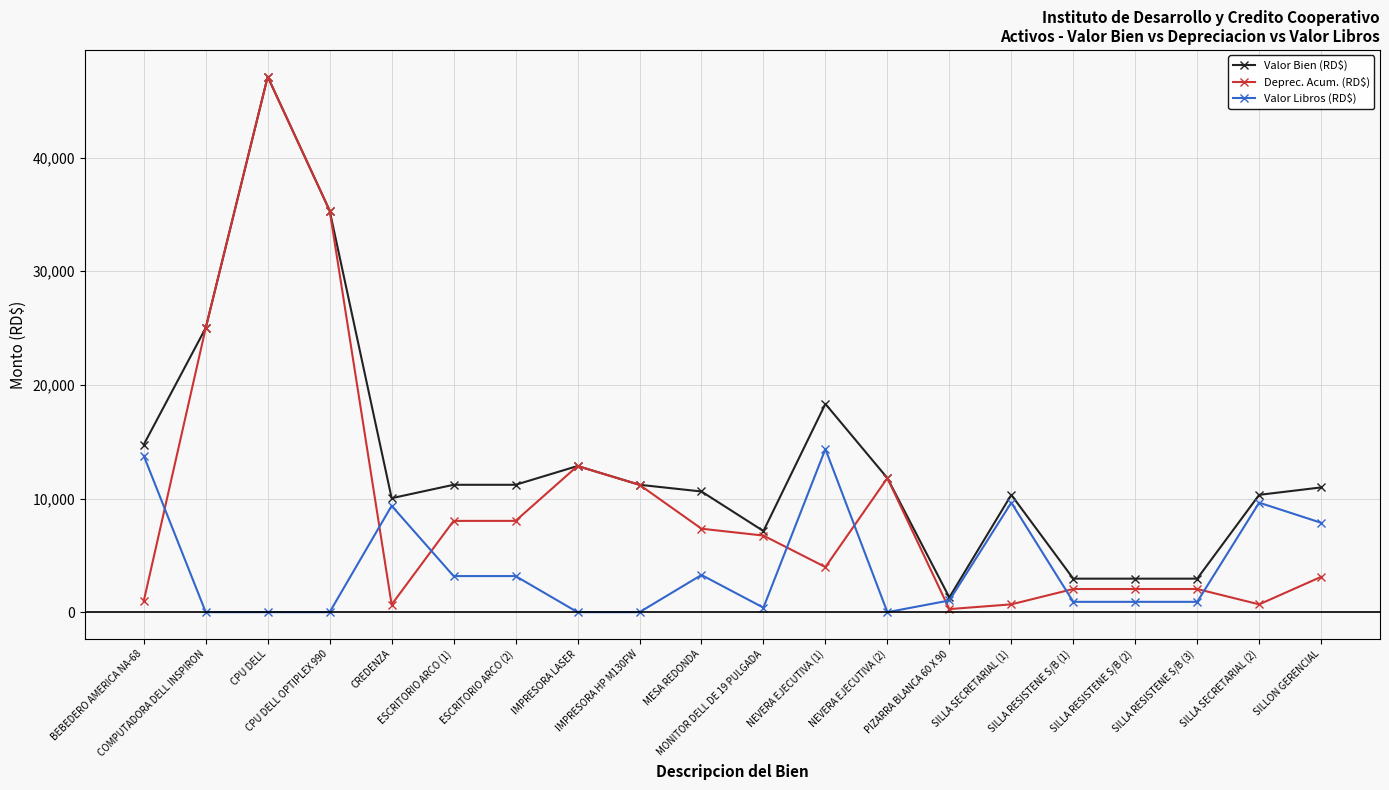

After their last crossing, which series has the higher values: Deprec. Acum. (RD$) or Valor Libros (RD$)?

Valor Libros (RD$)